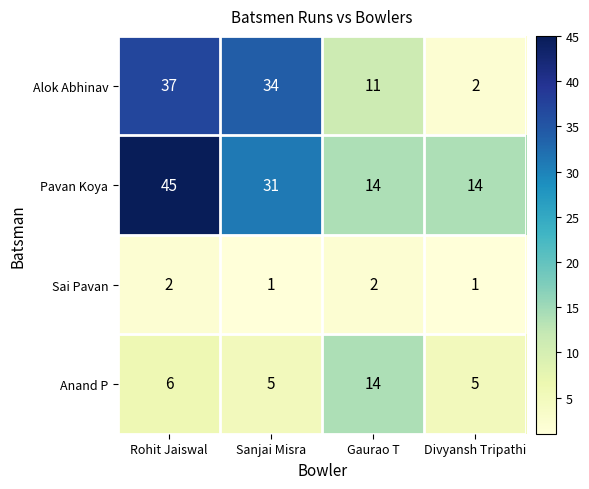

At which label does Anand P reach its peak?

Gaurao T